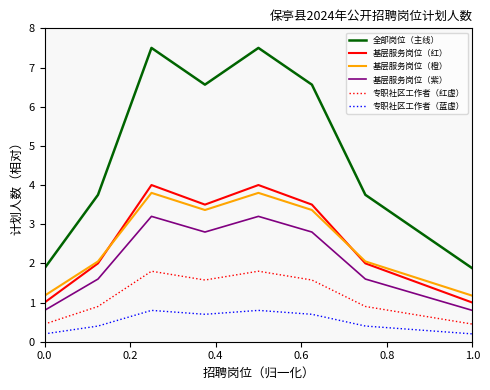

Which series has the largest range (max minus min)?

全部岗位（主线）